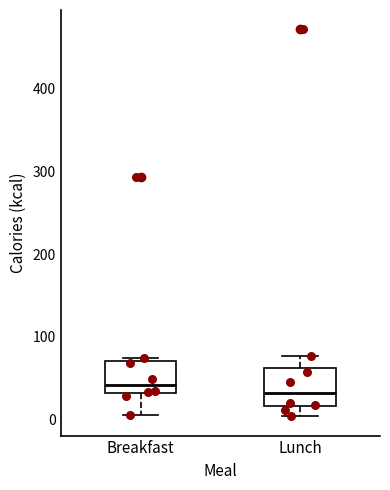

Reading left to right, read every box against the y-axis: the position of its median line, the range the box covers, and the ends of its whiskers. The values are not printed on the chart, so give them approximately, as read against the axis.

Breakfast: median 40, box 30 to 70, whiskers 10 to 70 (just above the box's upper edge)
Lunch: median 30, box 20 to 60, whiskers 0 to 80